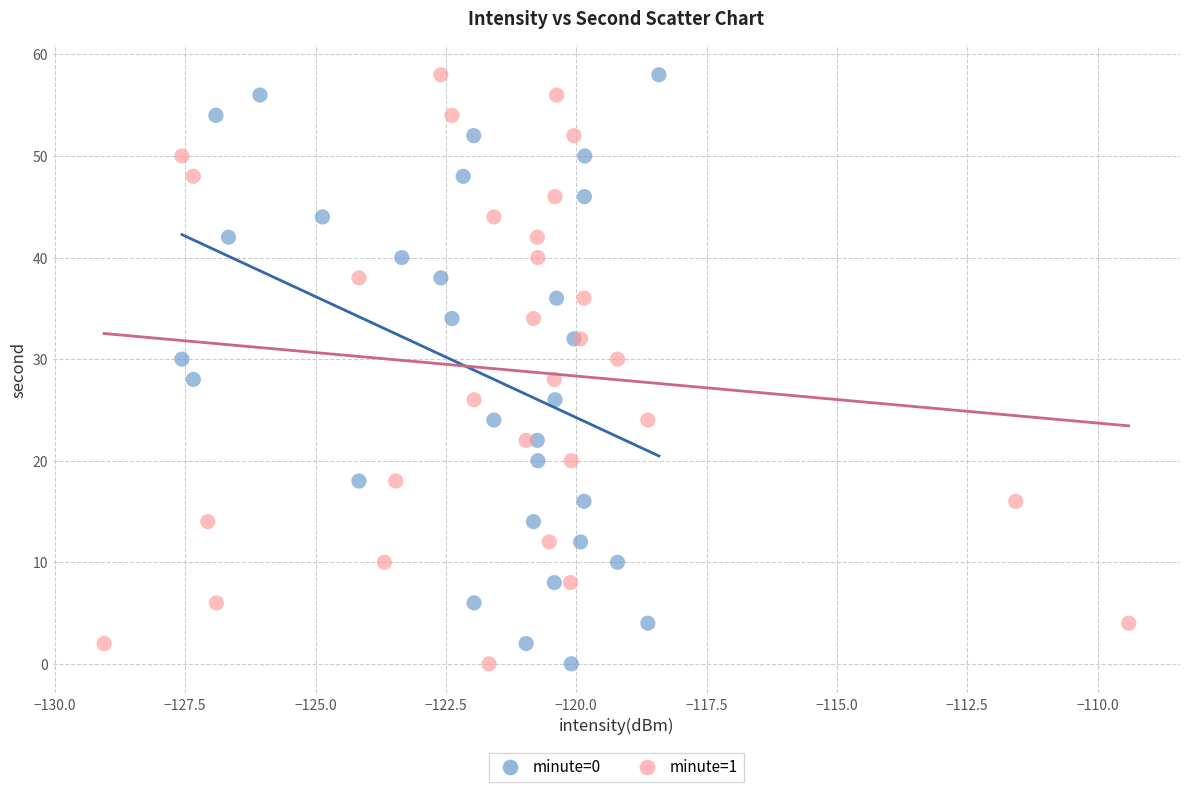

What are all the series names shown in the legend?

minute=0, minute=1